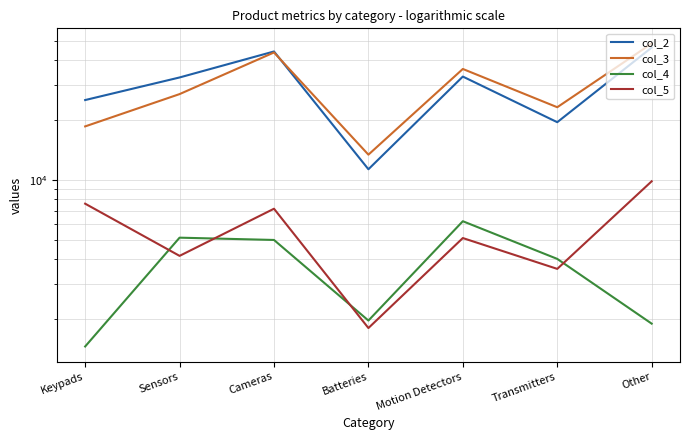

True or false: col_2 and col_4 intersect in this chart.

False